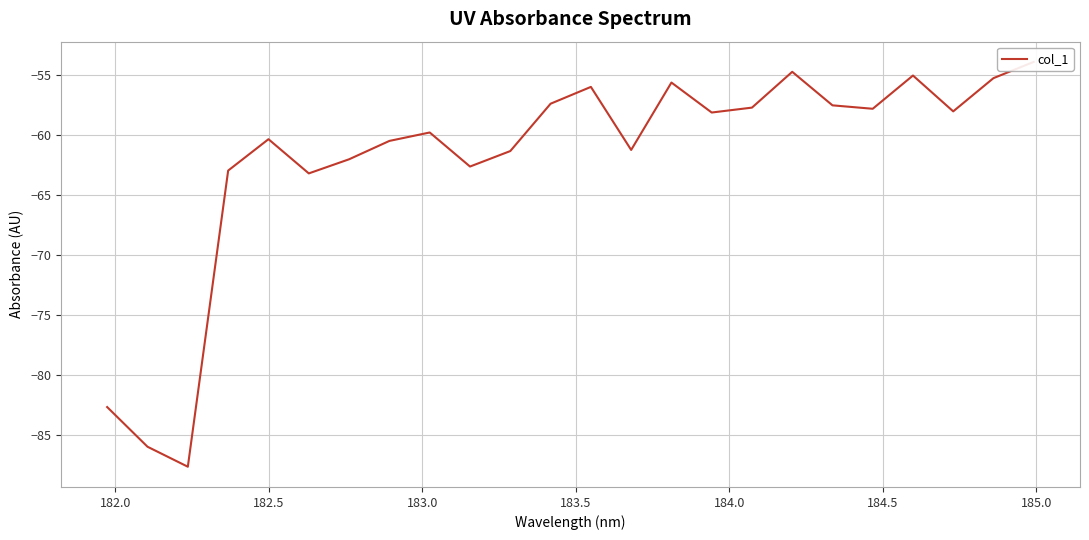

True or false: there are more than 0 points higher than both neighbors.

True